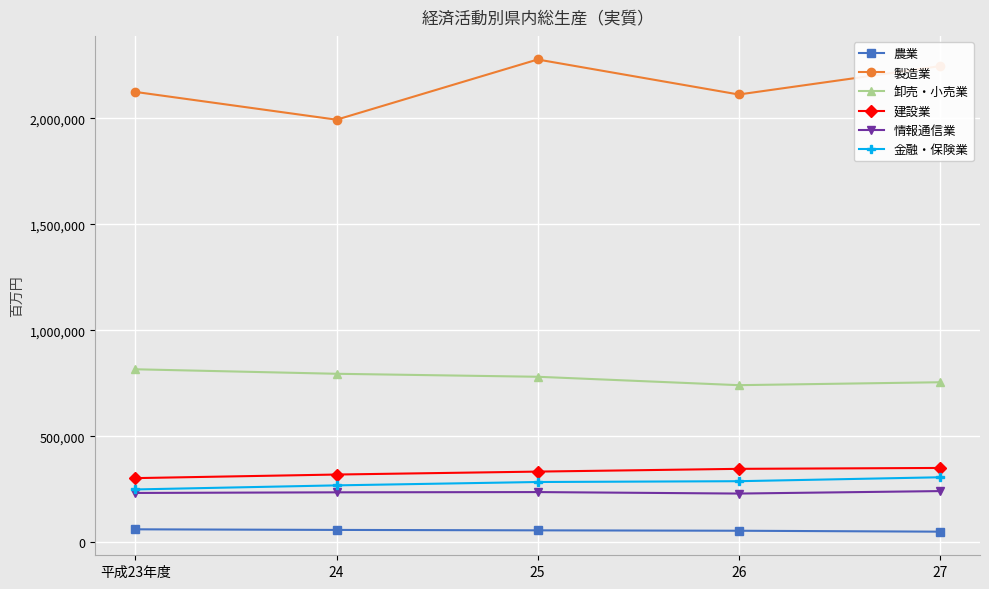

How many series are shown in this chart?

6